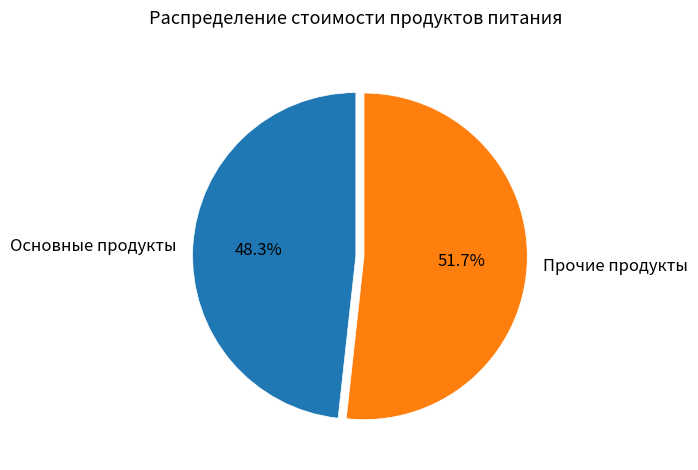

Is there a majority slice in this chart?

Yes